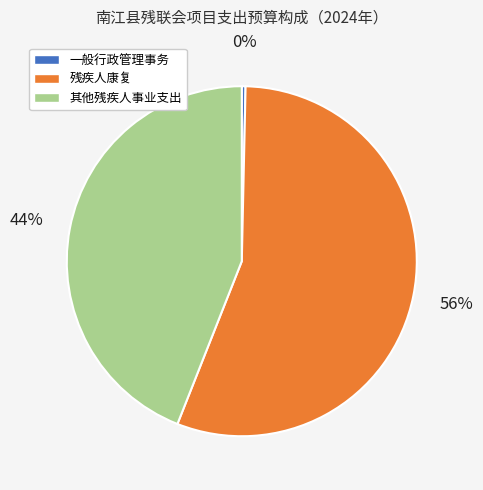

To the nearest percent, what percentage of the pie is 残疾人康复?

56%